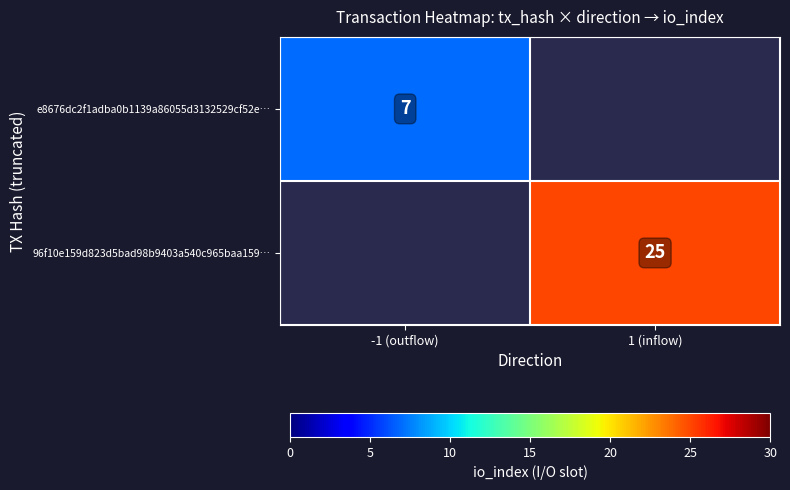

True or false: e8676dc2f1adba0b1139a86055d3132529cf52e… has a value of 2 at -1 (outflow).

False